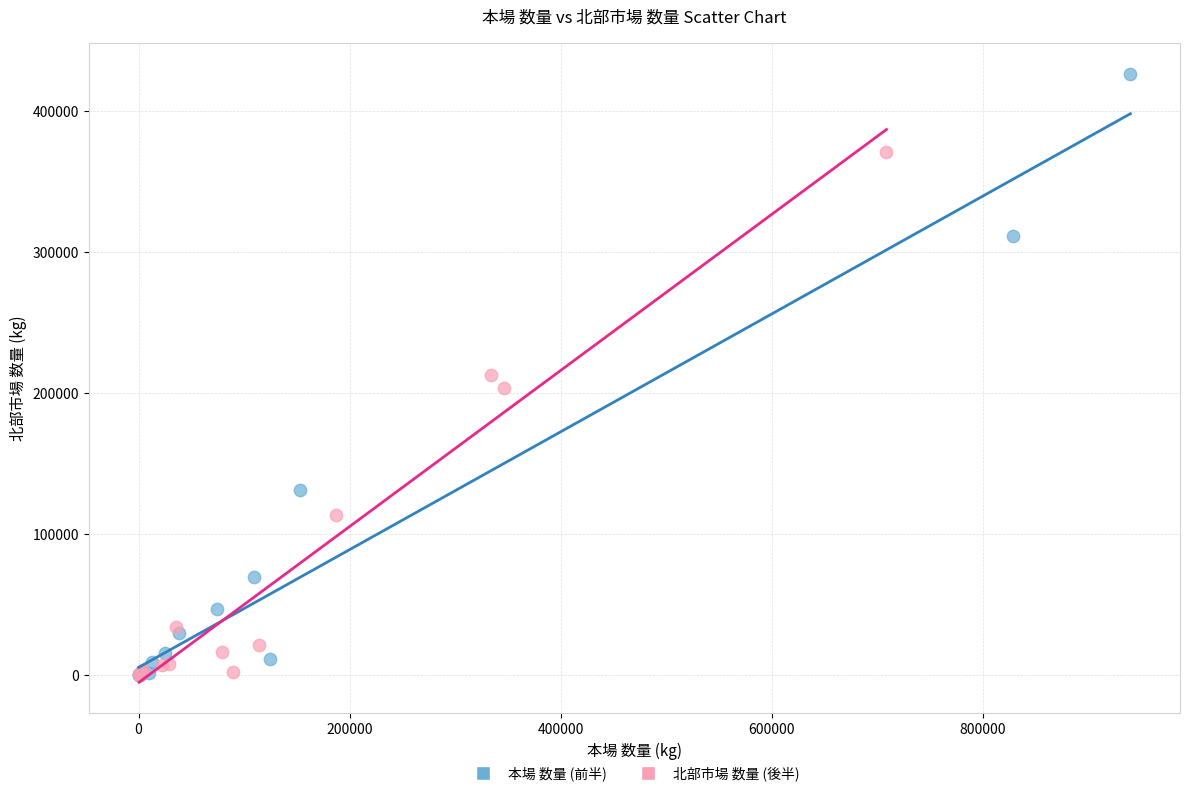

Which series reaches the maximum Y coordinate?

本場 数量 (前半)